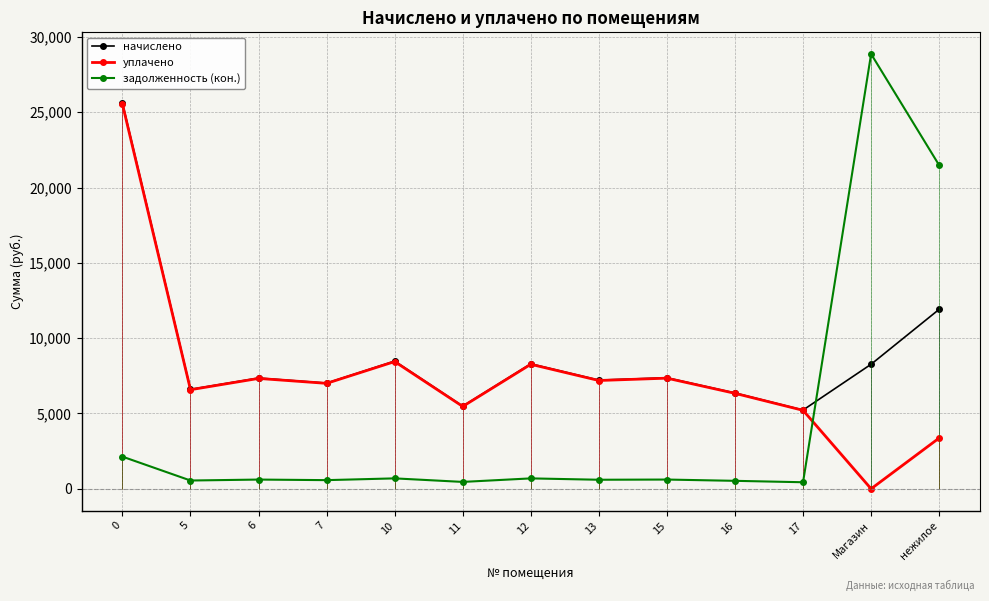

Where is the first local maximum for уплачено?

6